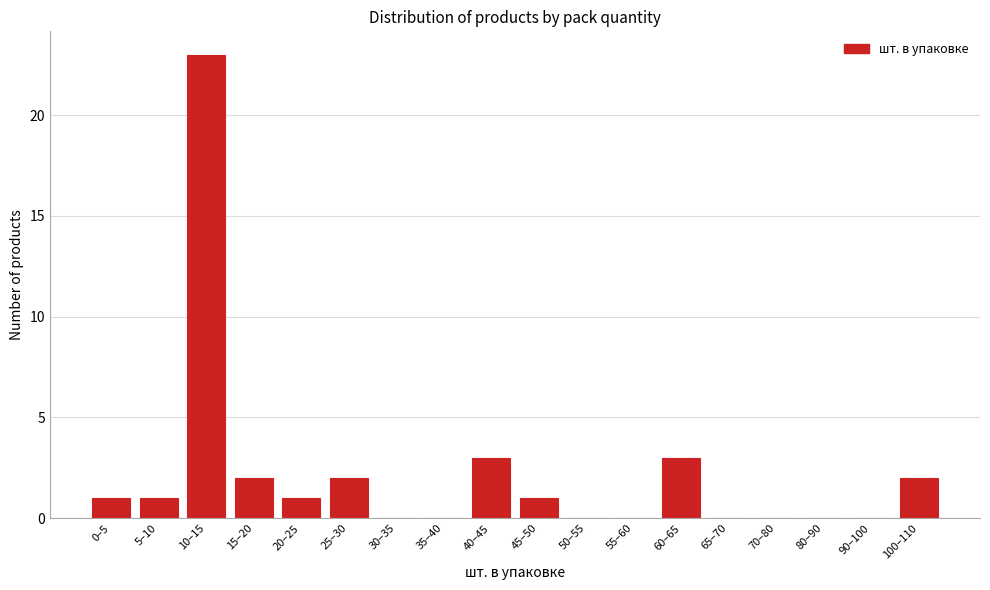

Reading left to right, list all the values displayed in this chart.

0–5=1	5–10=1	10–15=23	15–20=2	20–25=1	25–30=2	30–35=0	35–40=0	40–45=3	45–50=1	50–55=0	55–60=0	60–65=3	65–70=0	70–80=0	80–90=0	90–100=0	100–110=2